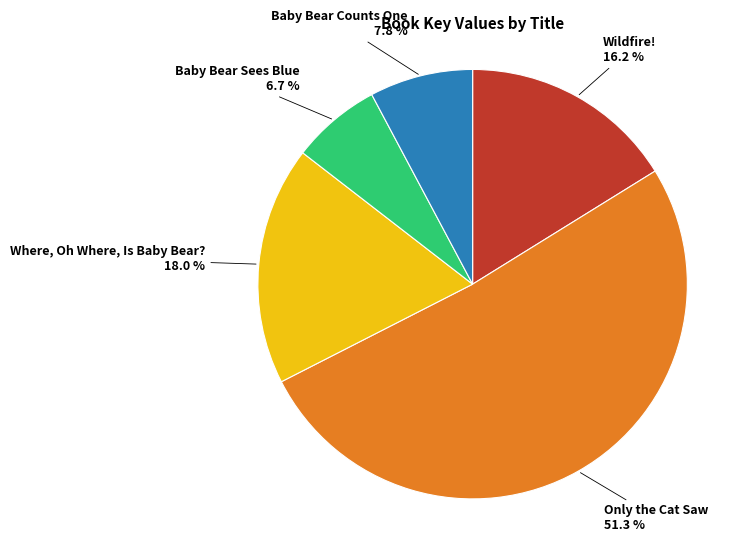

Which has a higher value, Baby Bear Counts One or Baby Bear Sees Blue?

Baby Bear Counts One